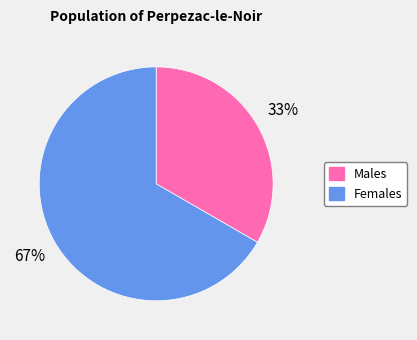

Is there any slice that represents more than half of the pie?

Yes